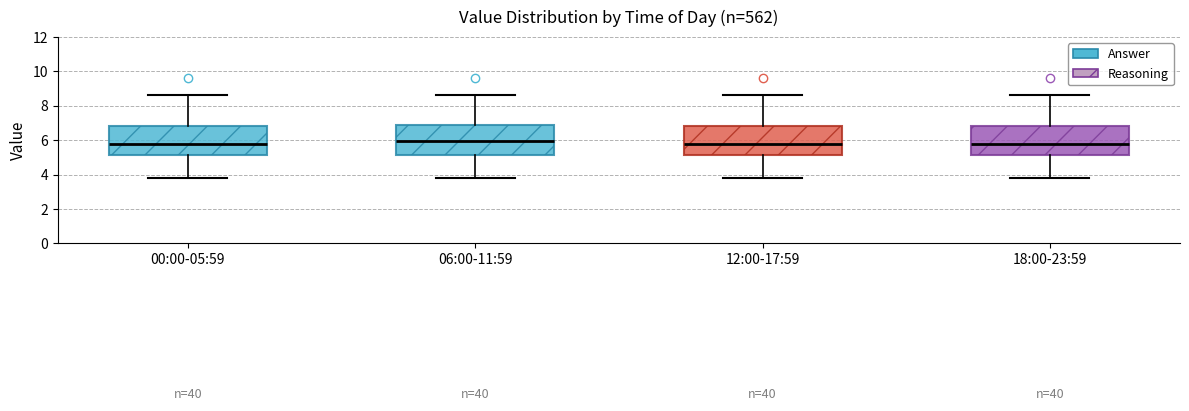

Reading left to right, read every box against the y-axis: the position of its median line, the range the box covers, and the ends of its whiskers. The values are not printed on the chart, so give them approximately, as read against the axis.

00:00-05:59: median 5.8, box 5.2 to 6.8, whiskers 3.8 to 8.6
06:00-11:59: median 6.0, box 5.2 to 7.0, whiskers 3.8 to 8.6
12:00-17:59: median 5.8, box 5.2 to 6.8, whiskers 3.8 to 8.6
18:00-23:59: median 5.8, box 5.2 to 6.8, whiskers 3.8 to 8.6